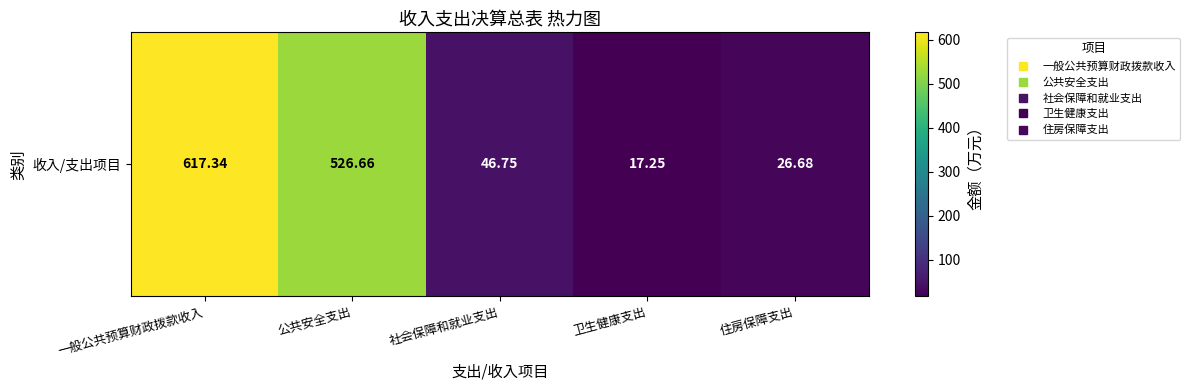

Reading left to right, list all the values displayed in this chart.

一般公共预算财政拨款收入=617.3	公共安全支出=526.7	社会保障和就业支出=46.8	卫生健康支出=17.2	住房保障支出=26.7